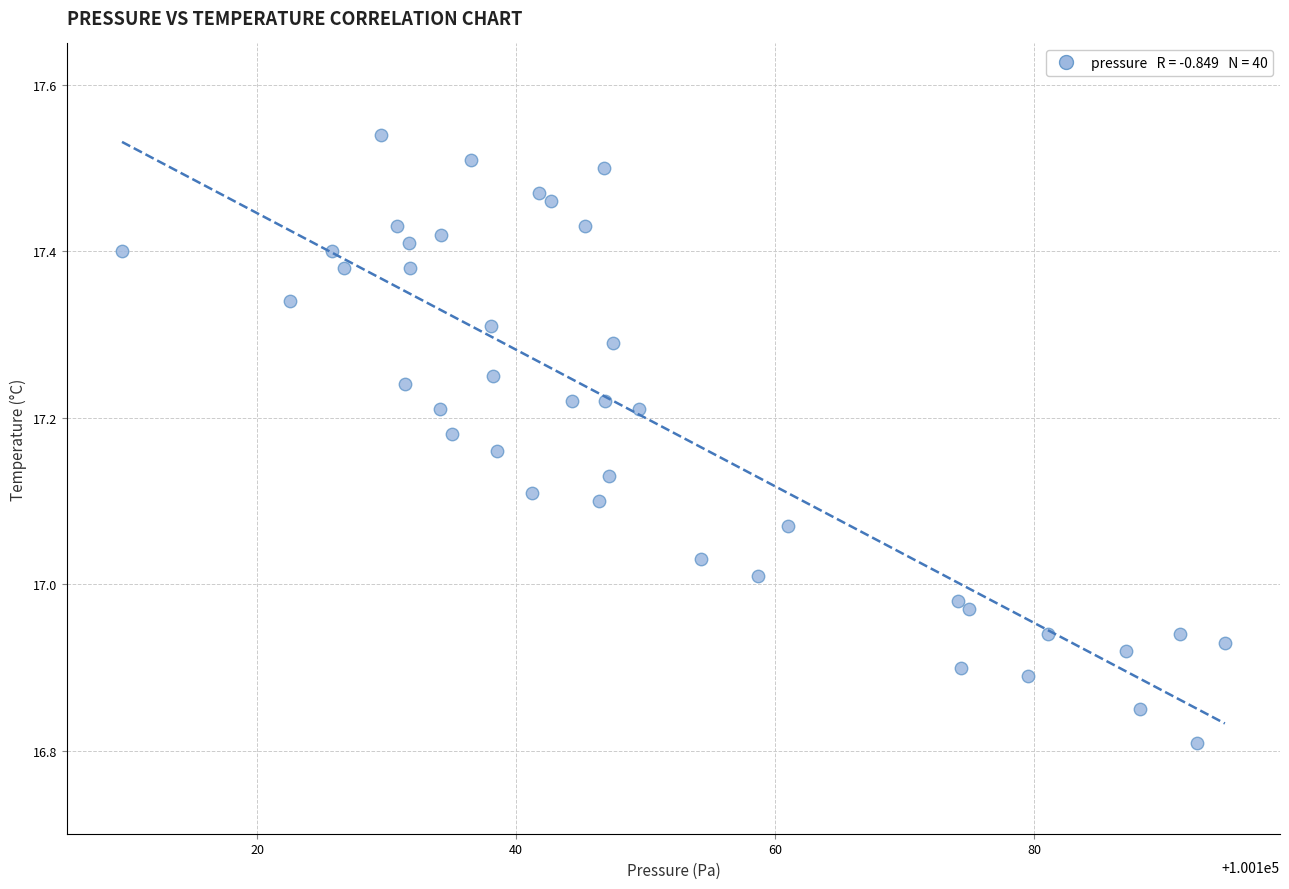

What is the range of X values (max minus min)?

85.2